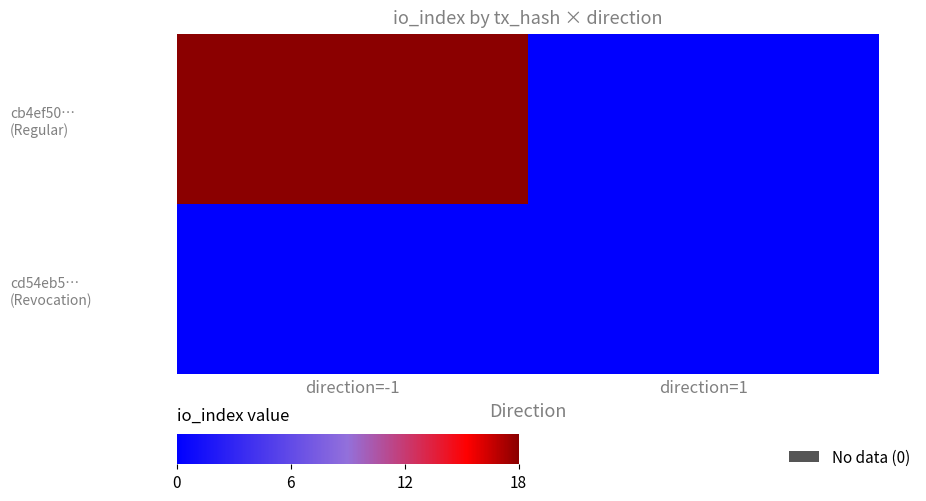

What is the greatest value displayed?

18